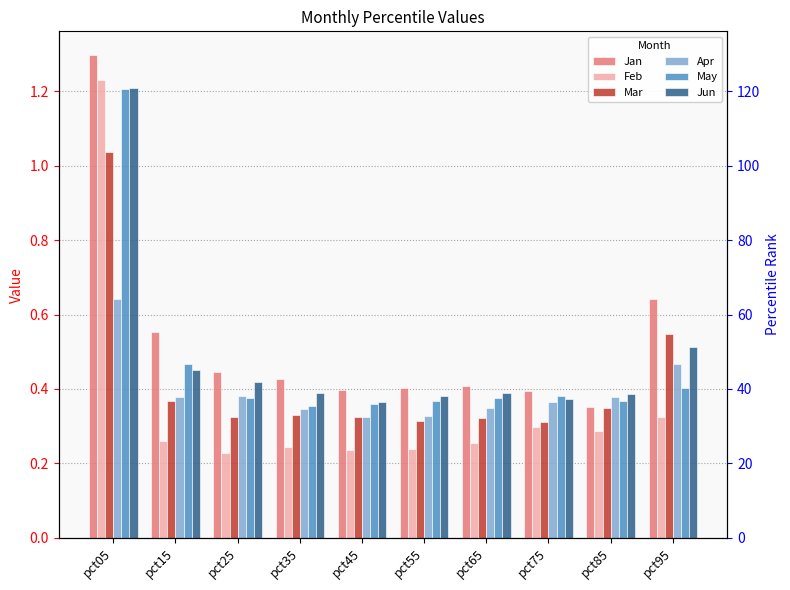

What are all the series names shown in the legend?

Jan, Feb, Mar, Apr, May, Jun